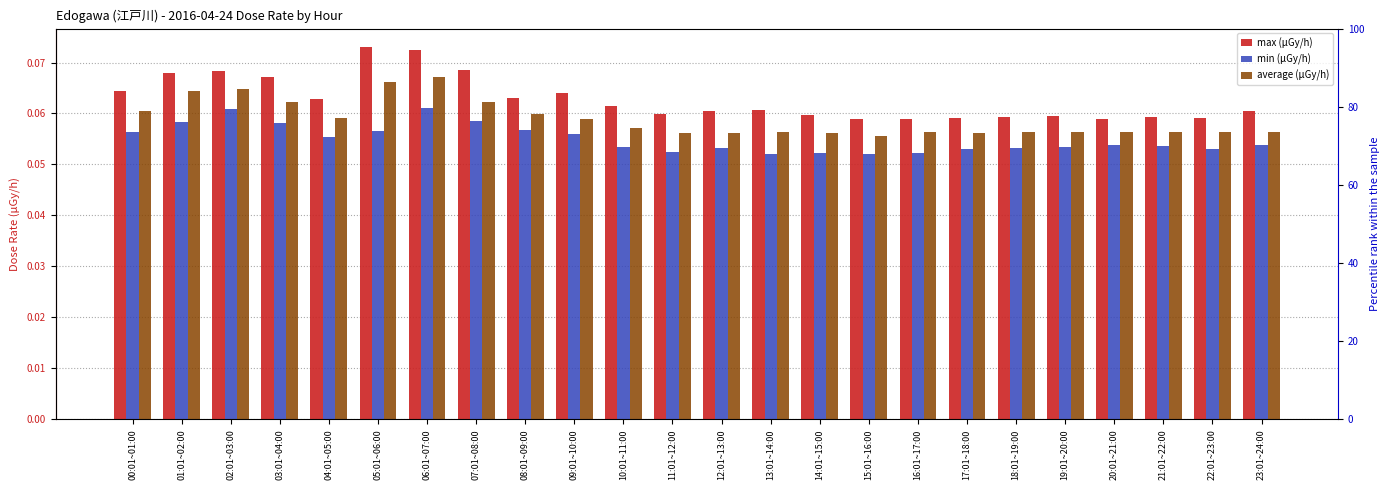

What is the label of the 15th bar from the left?

14:01~15:00